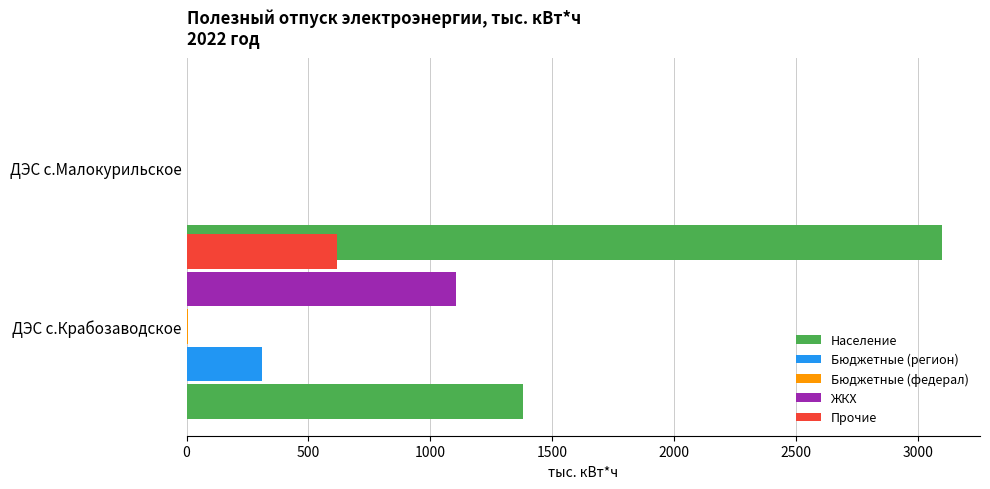

How many groups of bars are there?

2